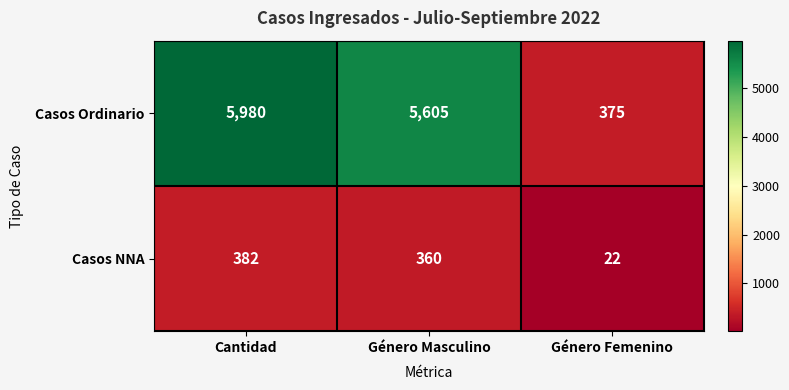

The value of Casos NNA at Cantidad is 154. True or false?

False